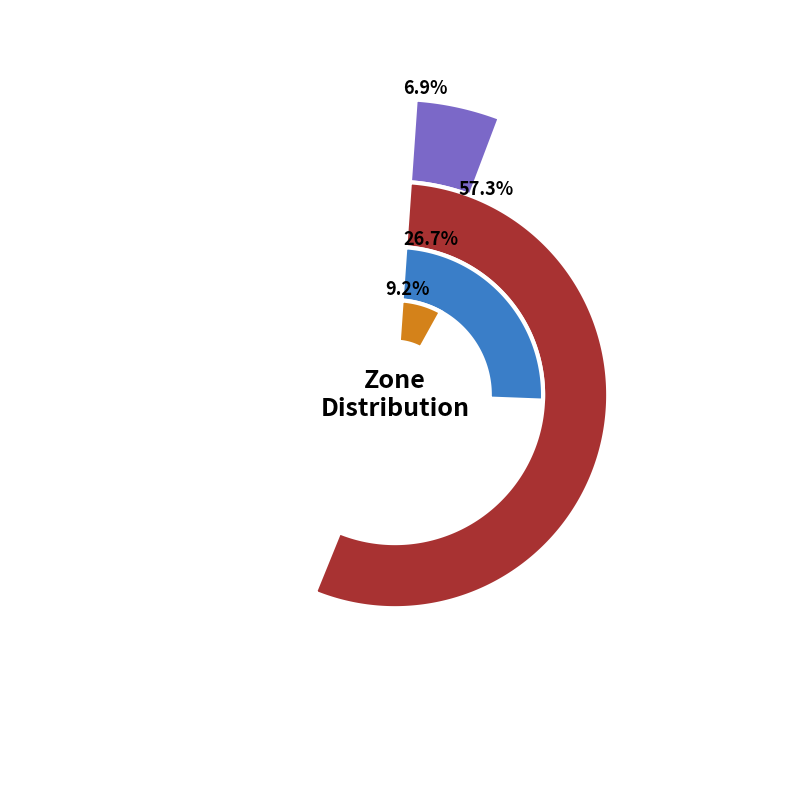

Is it true that Zone 4 is 16% of the pie?

False